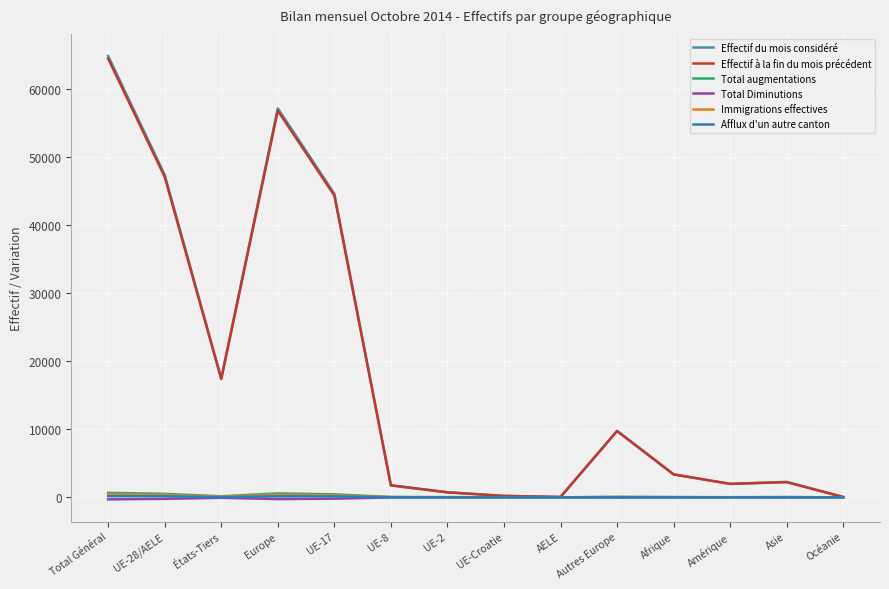

What is the difference between the maximum and second lowest values in the Total Diminutions series?

261